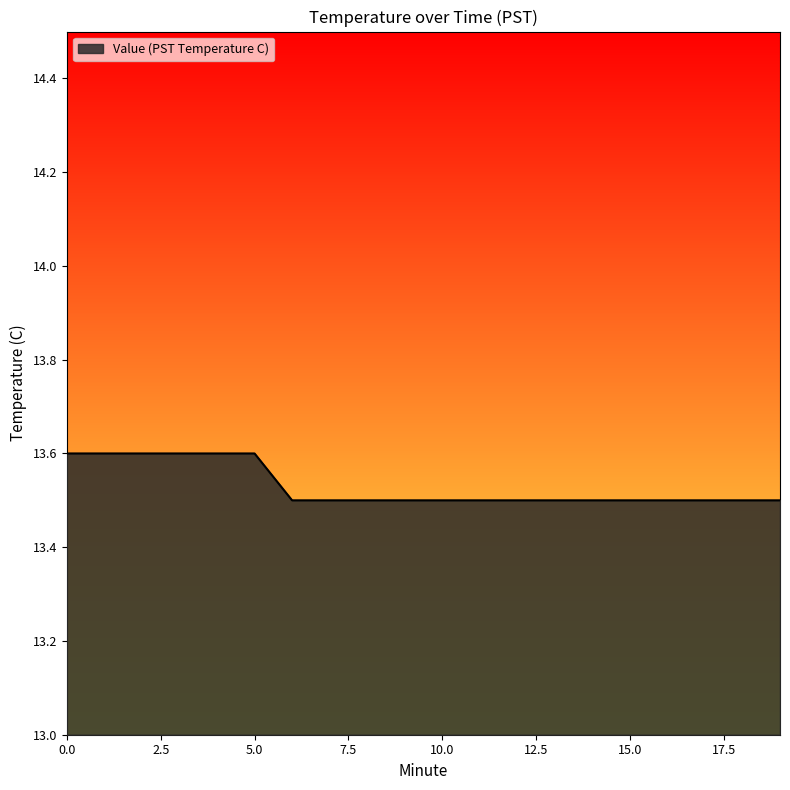

What is the maximum value shown in the chart?

13.6